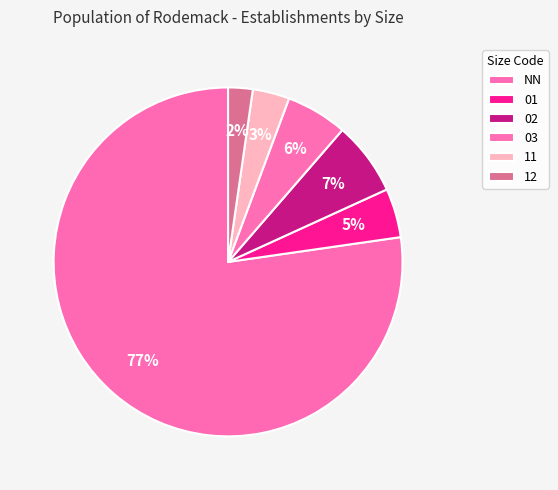

Is it true that 11 is 1% of the pie?

False